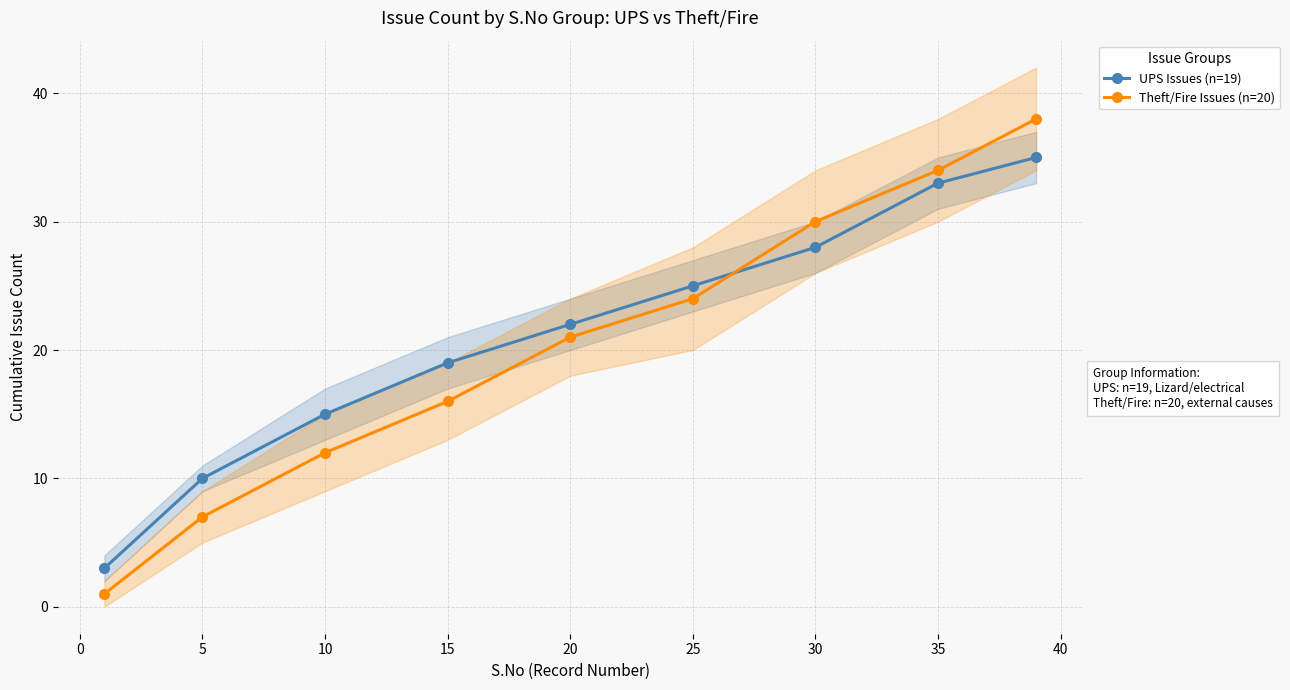

The Theft/Fire Issues (n=20) series shows 5 at 25. True or false?

False